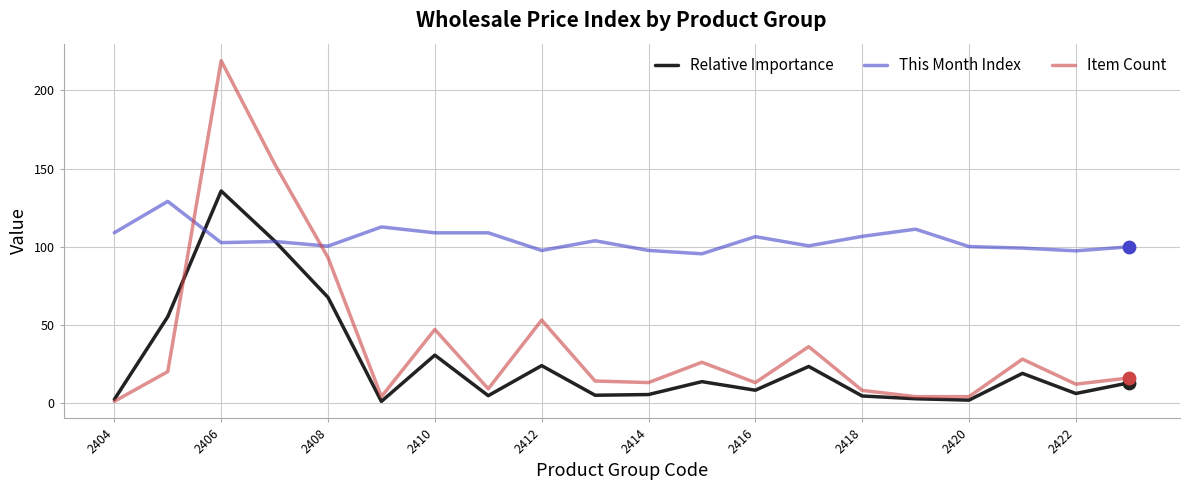

At how many categories does at least one series exceed 5?

20